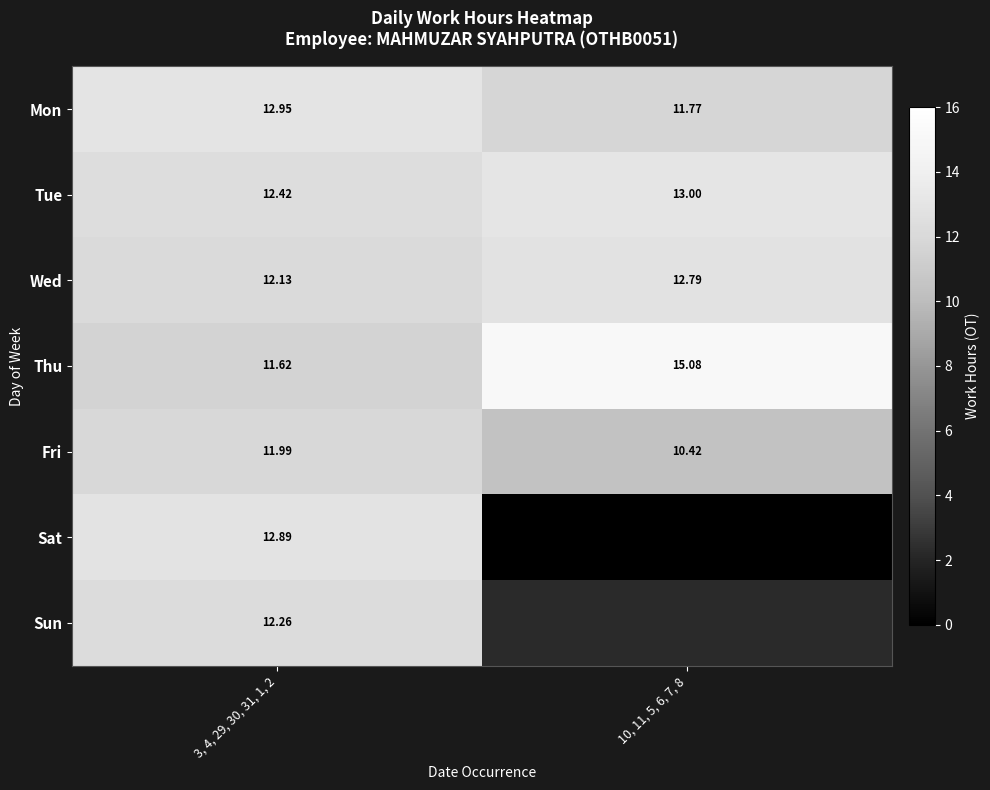

Is the value of Tue at 3, 4, 29, 30, 31, 1, 2 greater than the value of Mon at 10, 11, 5, 6, 7, 8?

Yes